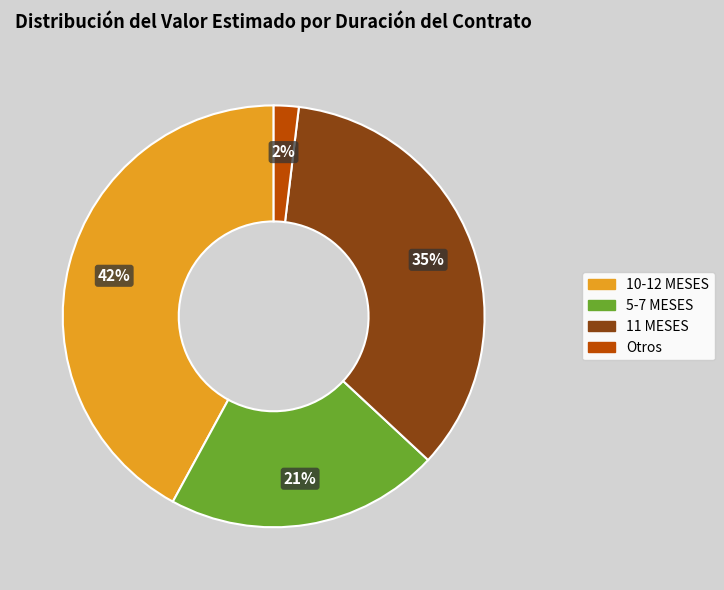

To the nearest percent, what is the difference between the largest and smallest slice percentages?

40%